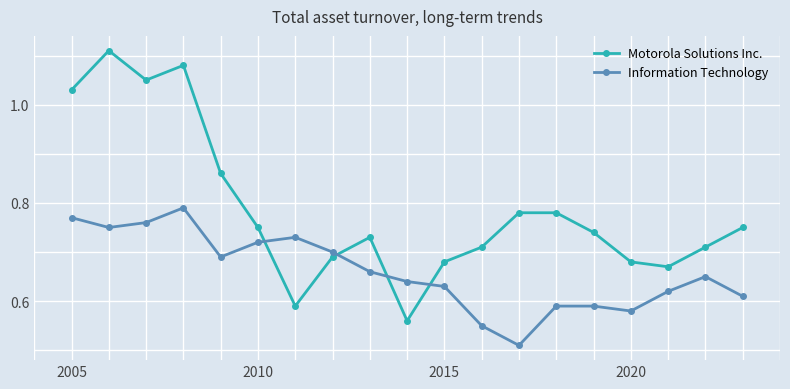

Rank the series by their average value, from highest to lowest.

Motorola Solutions Inc., Information Technology